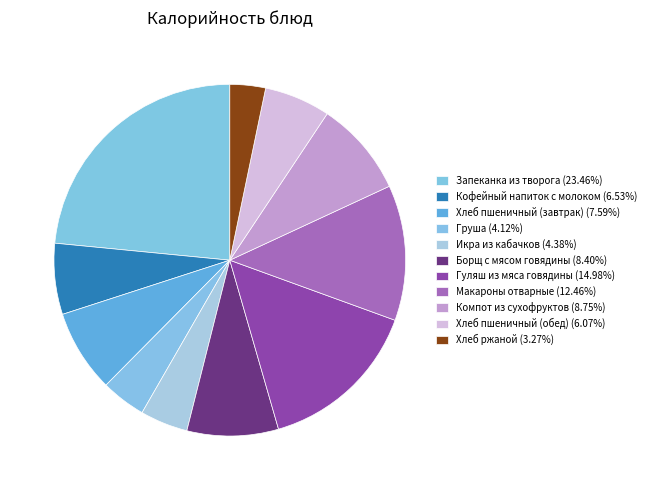

How many slices are in this pie chart?

11